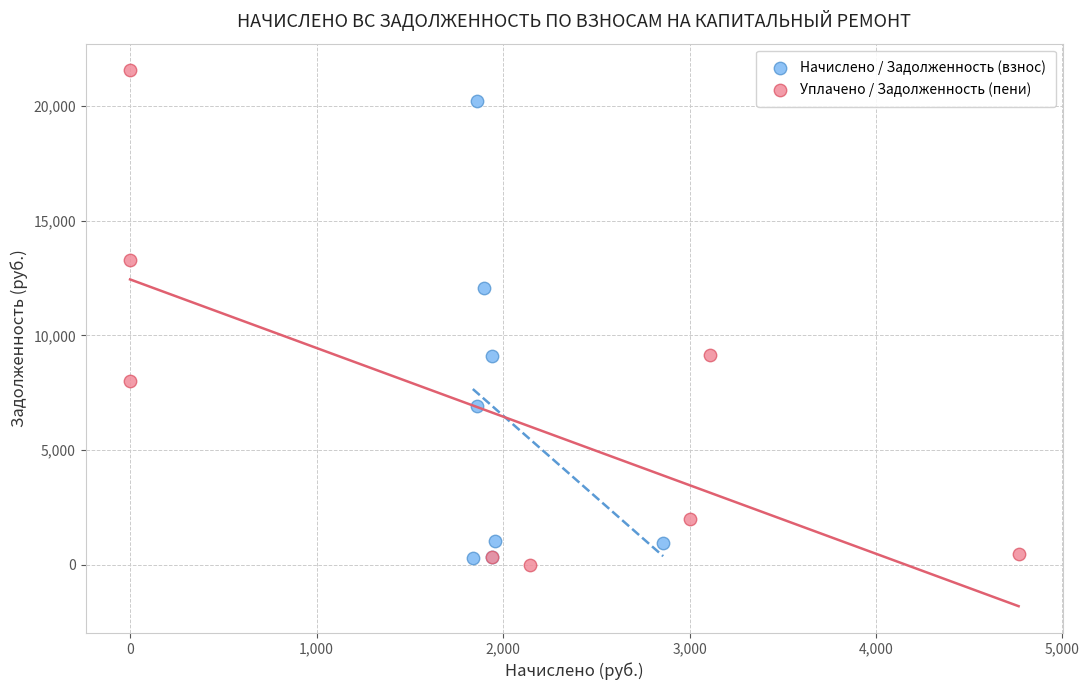

Which series contains the highest Y value?

Уплачено / Задолженность (пени)